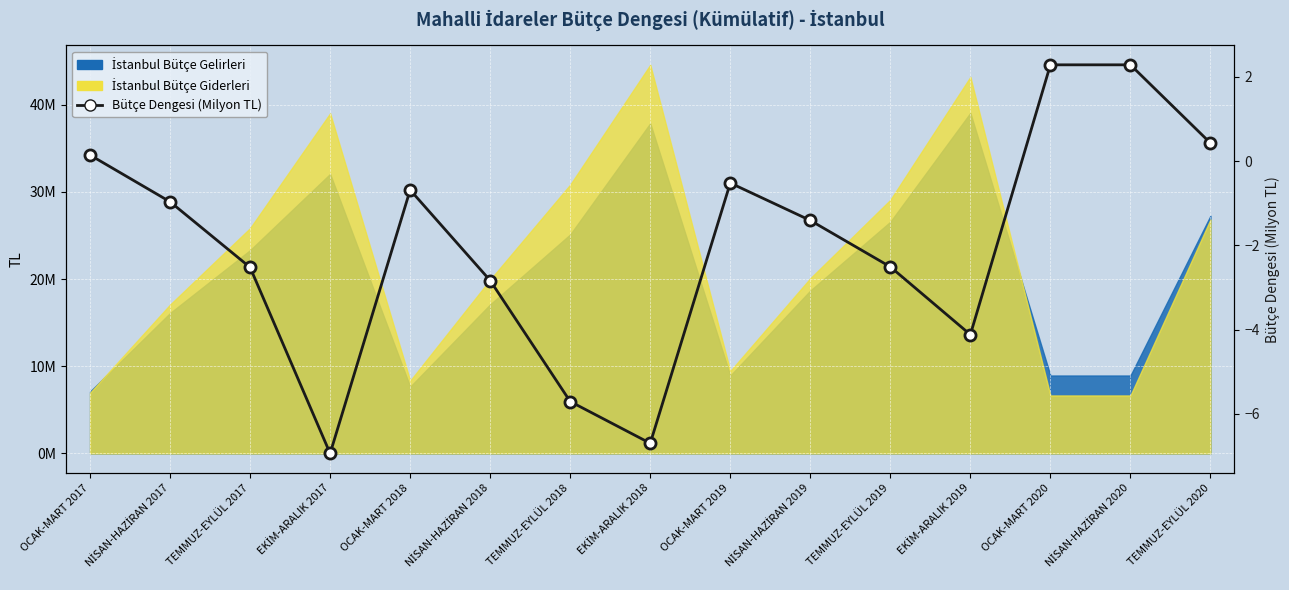

Rank the categories by value from lowest to highest.

EKİM-ARALIK 2017, EKİM-ARALIK 2018, TEMMUZ-EYLÜL 2018, EKİM-ARALIK 2019, NİSAN-HAZİRAN 2018, TEMMUZ-EYLÜL 2017, TEMMUZ-EYLÜL 2019, NİSAN-HAZİRAN 2019, NİSAN-HAZİRAN 2017, OCAK-MART 2018, OCAK-MART 2019, OCAK-MART 2017, TEMMUZ-EYLÜL 2020, OCAK-MART 2020, NİSAN-HAZİRAN 2020